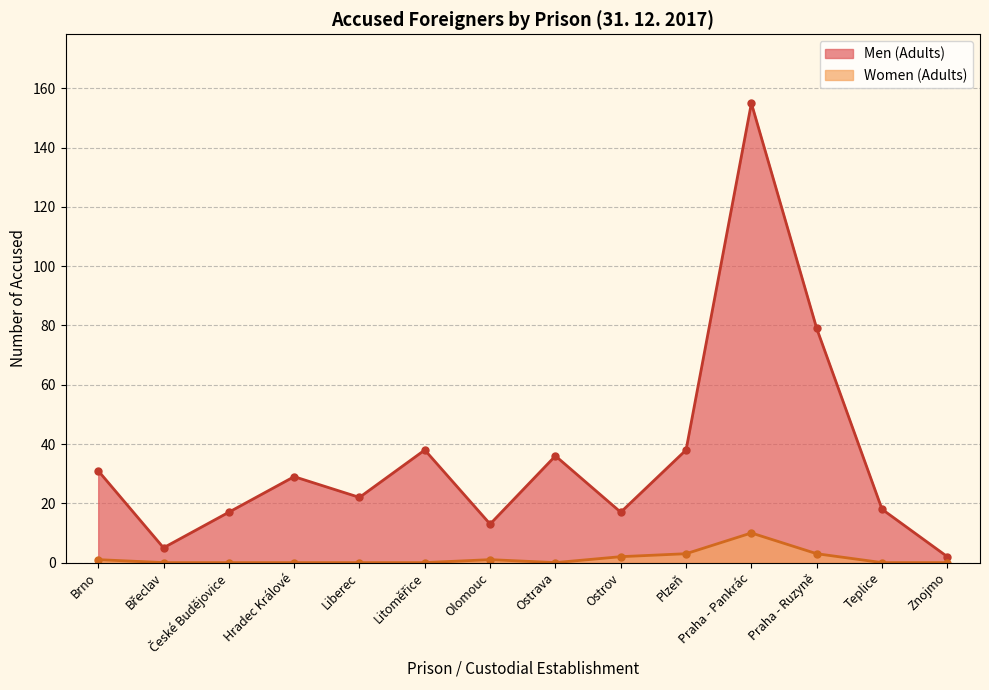

Which has a higher value, Hradec Králové or Teplice?

Hradec Králové